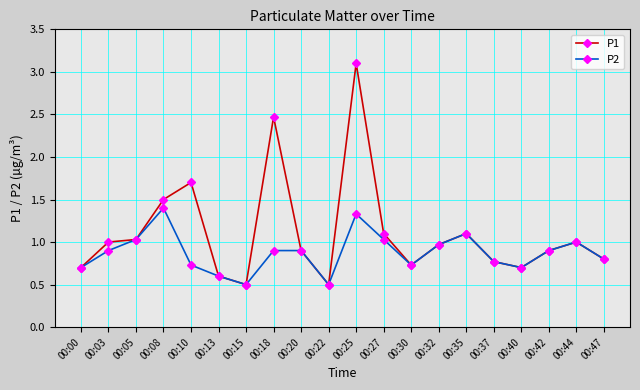

Is it true that P1 equals 1.3 at 00:03?

False